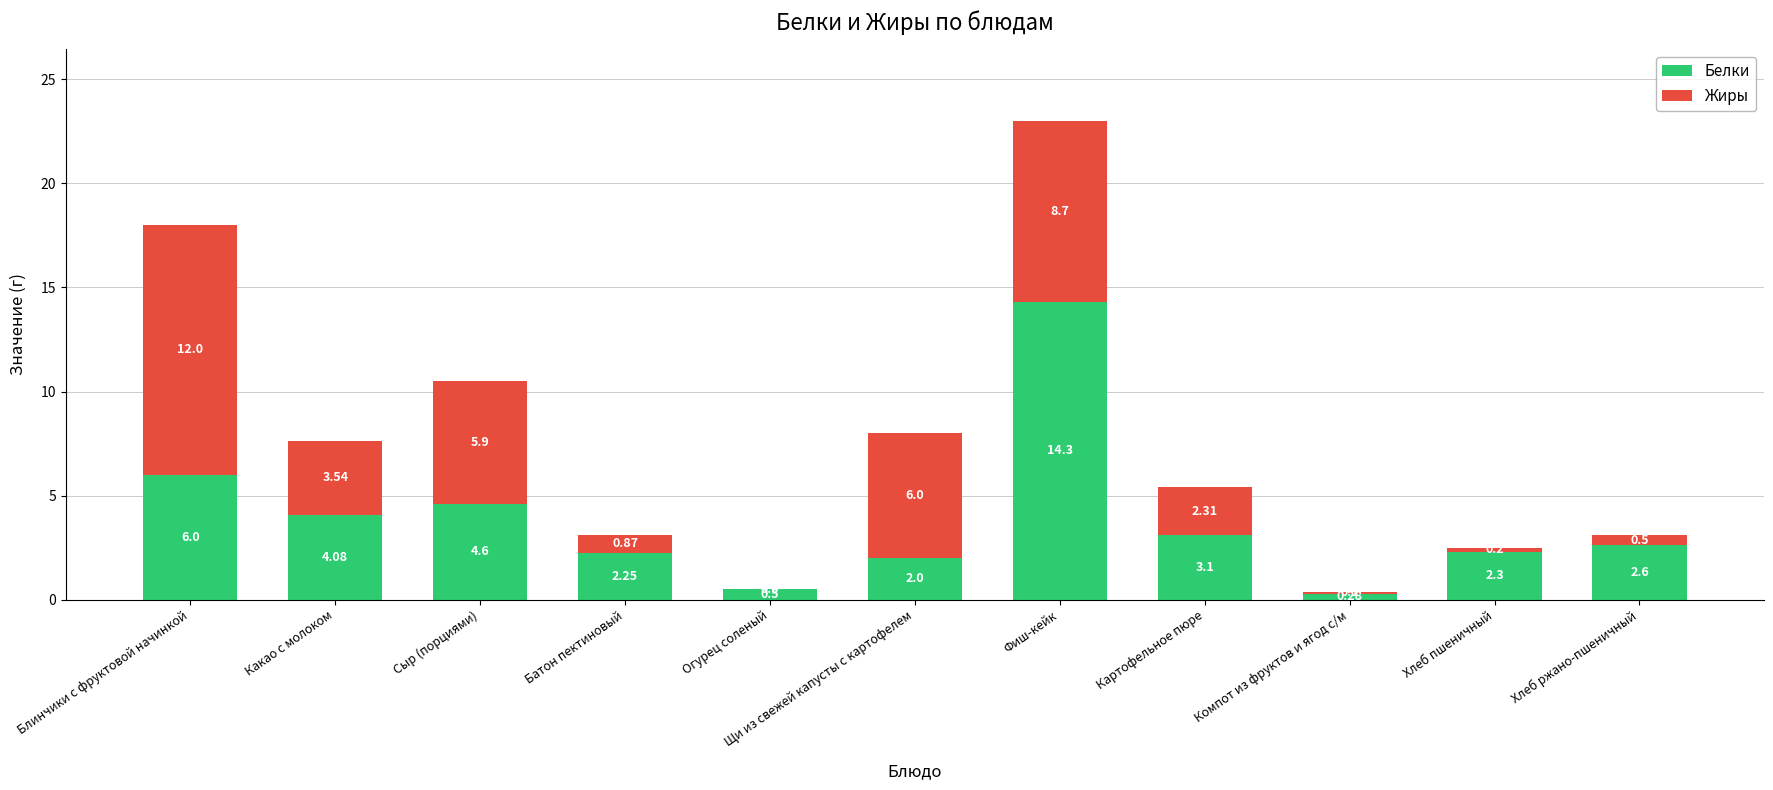

What is the total value across all series at Сыр (порциями)?

10.5